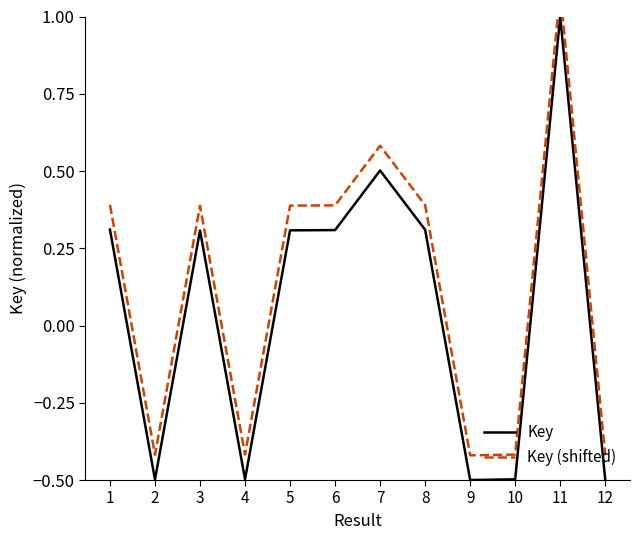

At which label does Key (shifted) first exceed 0?

1